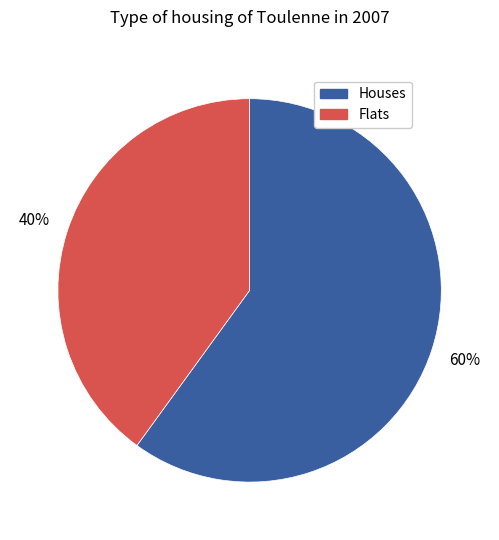

Is there any slice that represents more than half of the pie?

Yes